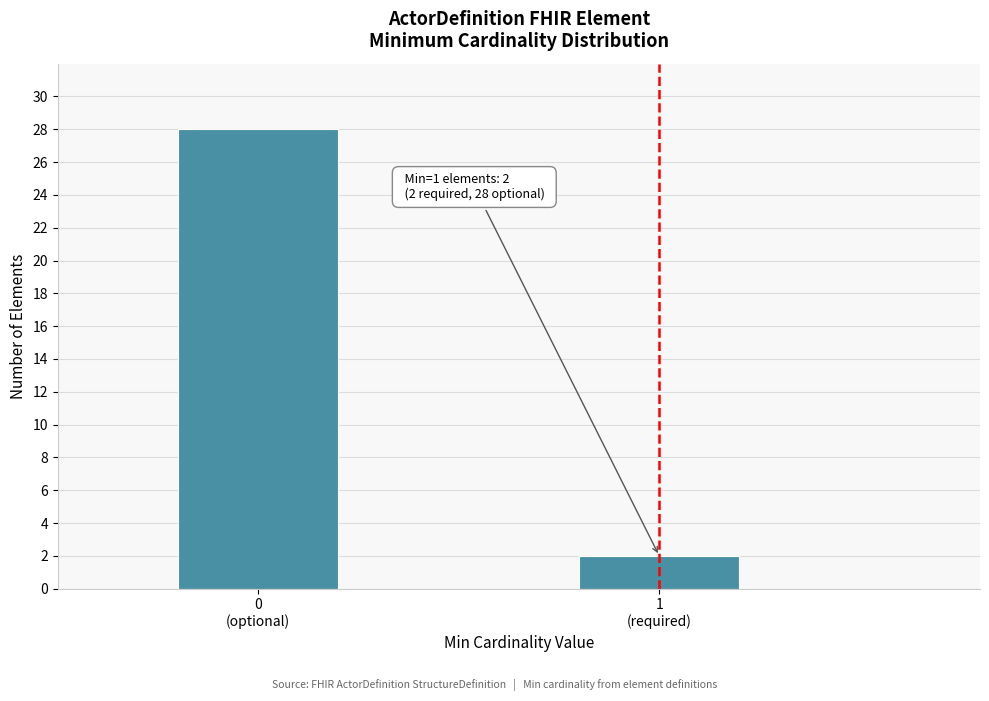

Reading right to left, list all the values displayed in this chart.

2	28